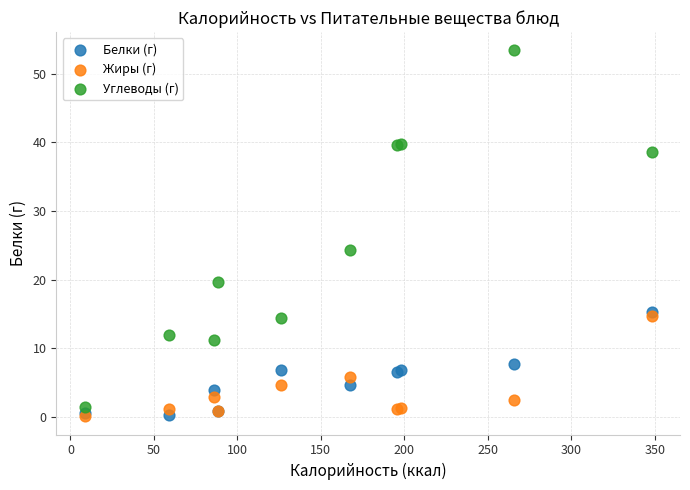

Which series reaches the maximum Y coordinate?

Углеводы (г)